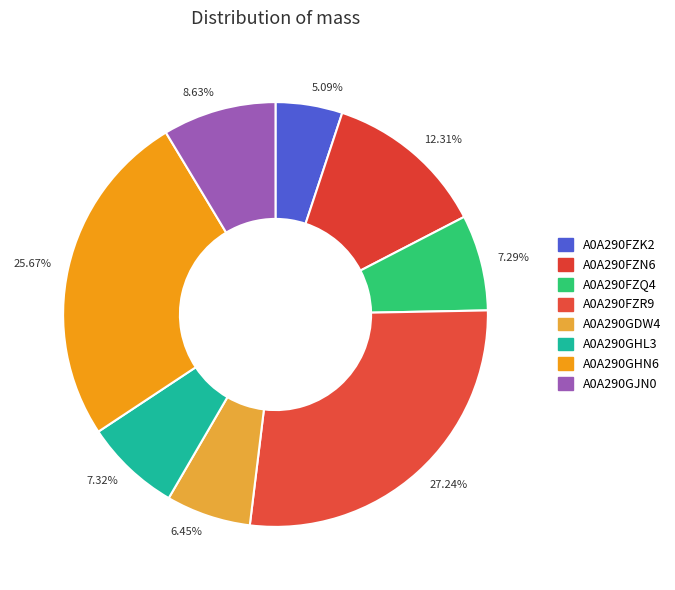

Does 8.63% account for over 50% of the chart?

No